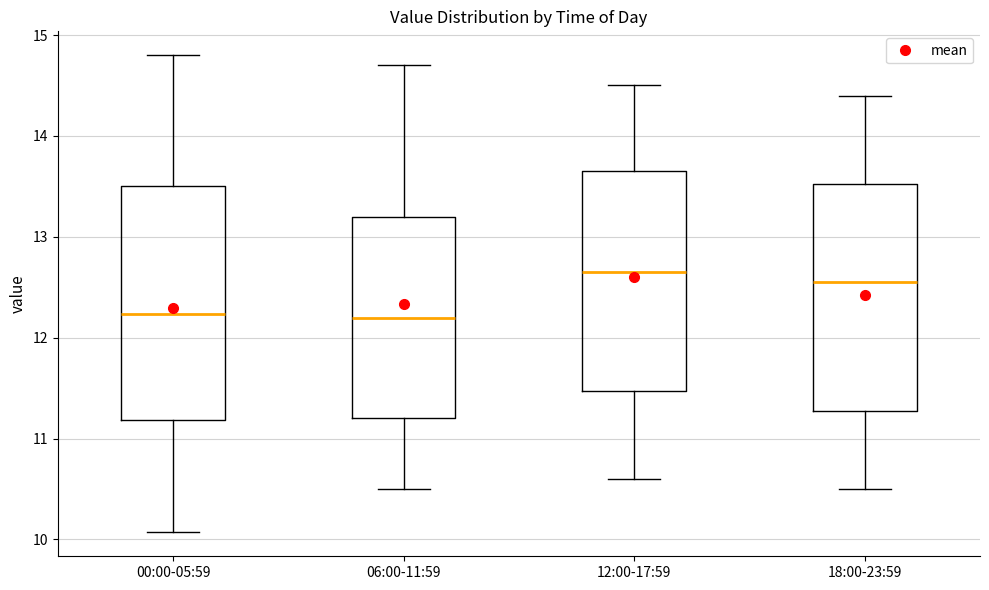

Reading left to right, read every box against the y-axis: the position of its median line, the range the box covers, and the ends of its whiskers. The values are not printed on the chart, so give them approximately, as read against the axis.

00:00-05:59: median 12.2, box 11.2 to 13.5, whiskers 10.1 to 14.8
06:00-11:59: median 12.2, box 11.2 to 13.2, whiskers 10.5 to 14.7
12:00-17:59: median 12.7, box 11.5 to 13.7, whiskers 10.6 to 14.5
18:00-23:59: median 12.6, box 11.3 to 13.5, whiskers 10.5 to 14.4